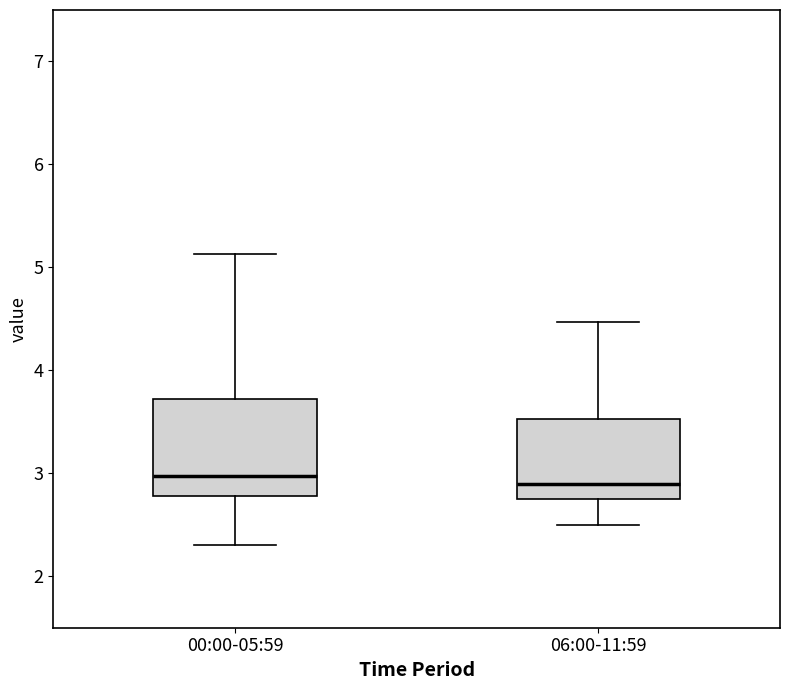

Reading left to right, transcribe this box plot: for each box, give where its median line is, the range the box spans, and where its two whiskers end, as read against the y-axis. The values are not printed on the chart, so give them approximately, as read against the axis.

00:00-05:59: median 3.0, box 2.8 to 3.7, whiskers 2.3 to 5.1
06:00-11:59: median 2.9, box 2.8 to 3.5, whiskers 2.5 to 4.5